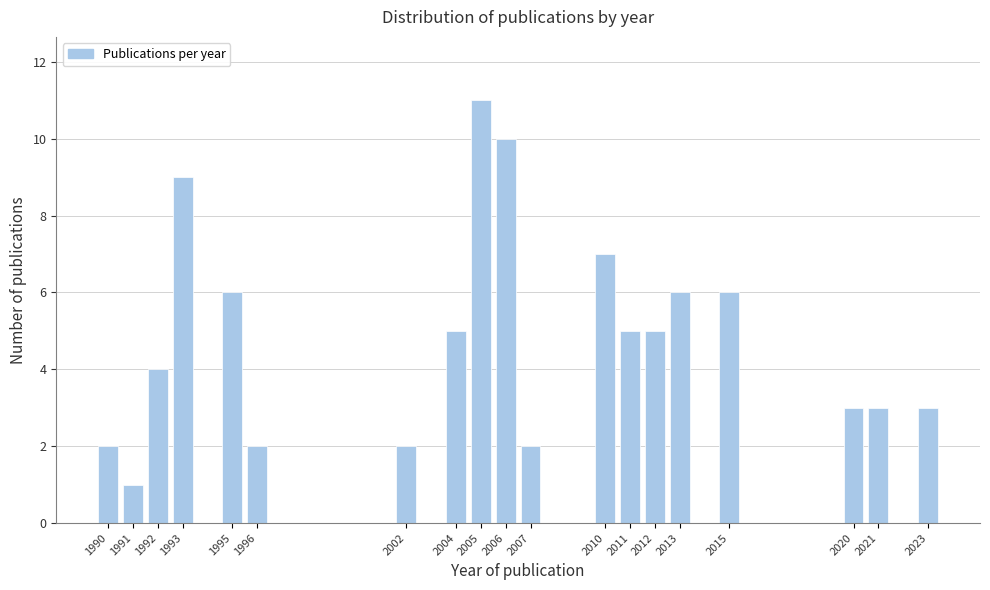

Reading right to left, list all the values displayed in this chart.

3	3	3	6	6	5	5	7	2	10	11	5	2	2	6	9	4	1	2